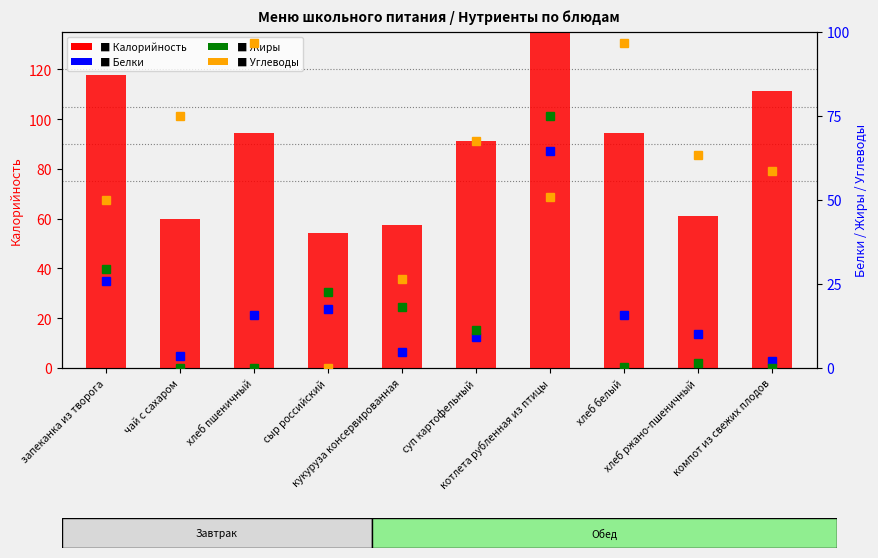

Between суп картофельный and хлеб ржано-пшеничный, which series saw the biggest shift?

Калорийность